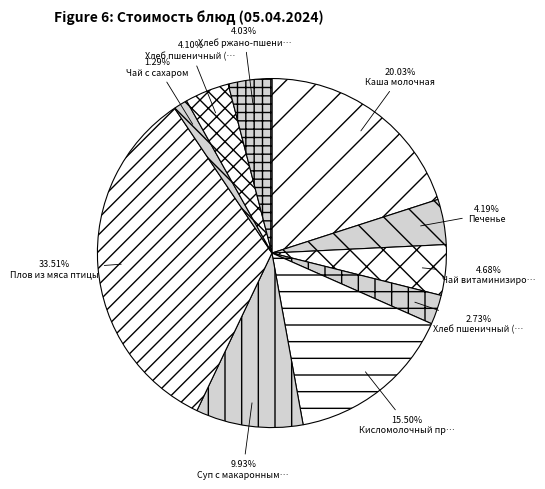

How many slices are in this pie chart?

10